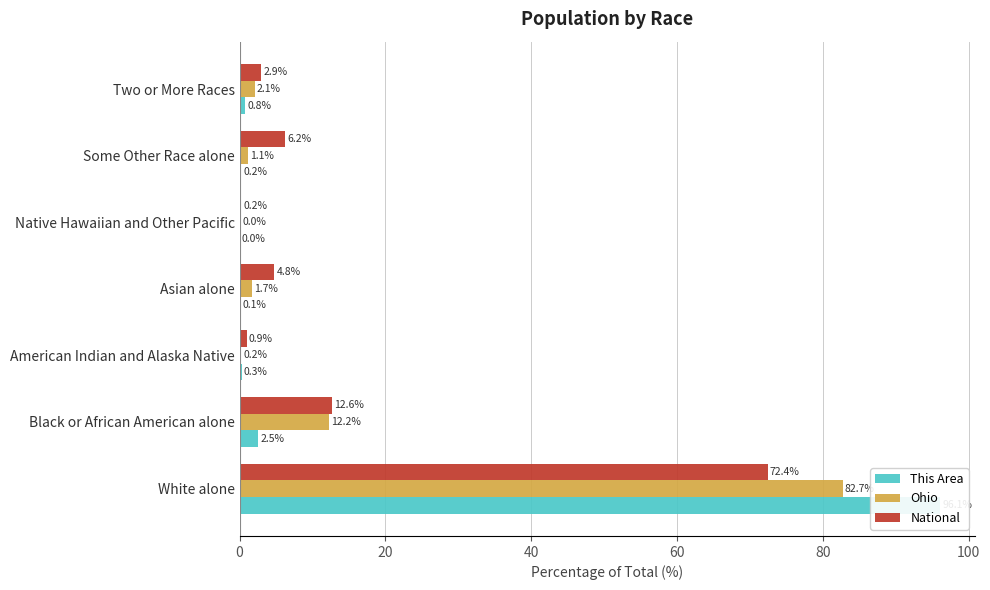

What is the difference between the maximum and minimum values in the This Area series?

96.1